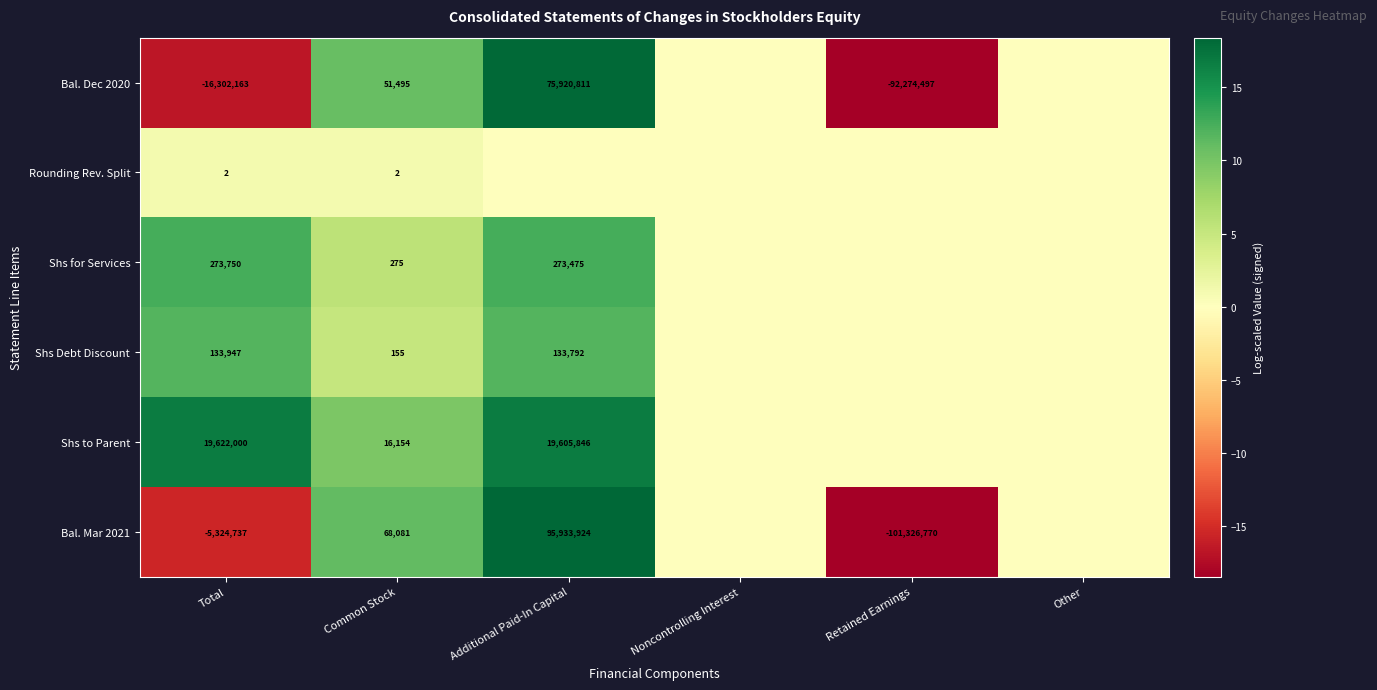

What is the spread (max minus min) of values at Common Stock?

68079